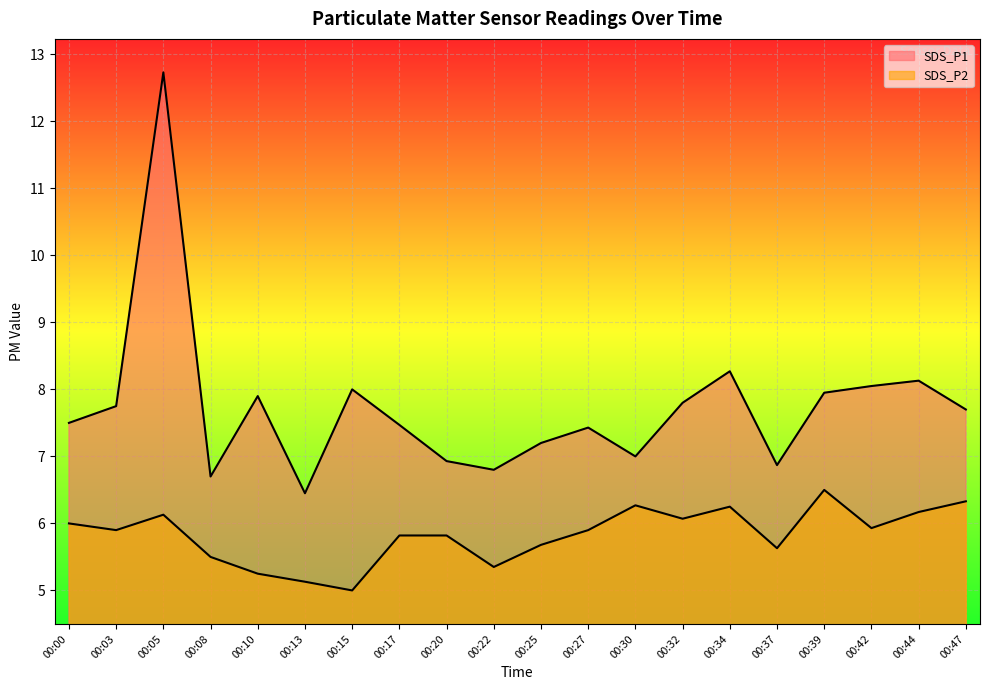

Is it true that SDS_P1 equals 7.4 at 00:27?

True